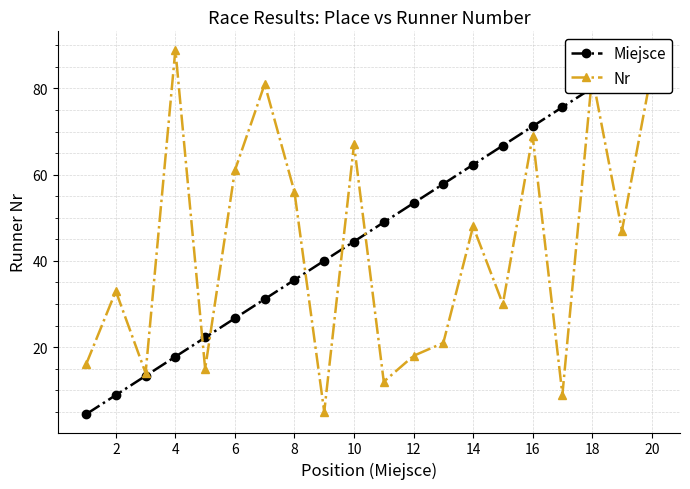

How many times do Miejsce and Nr cross each other?

7